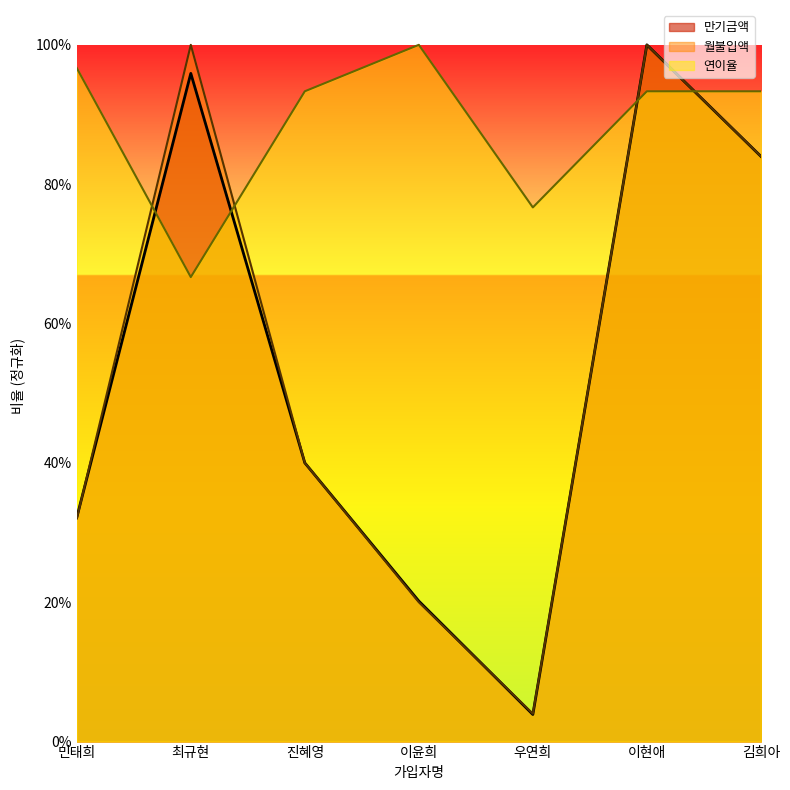

What is the highest value of the 만기금액 series?

1.0